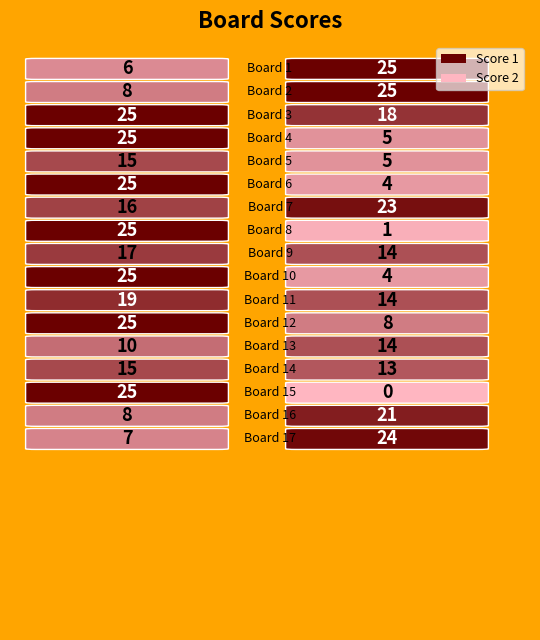

The value of Score 1 at 6 is 36. True or false?

False